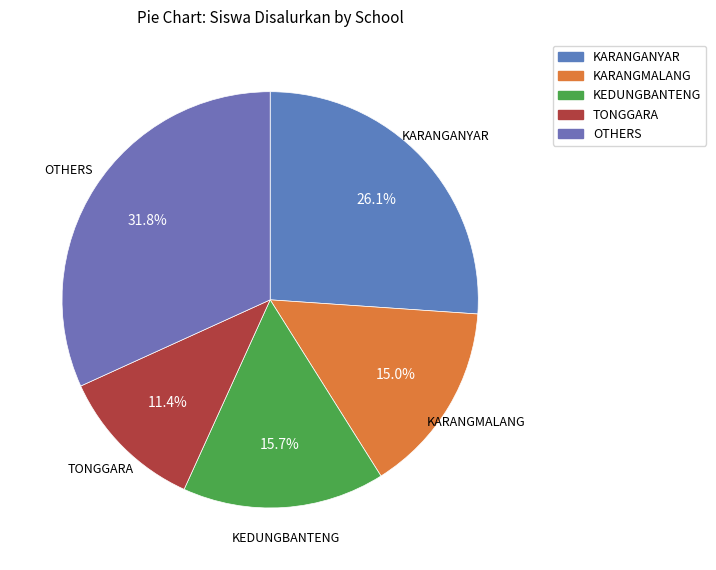

Is there any slice that represents more than half of the pie?

No